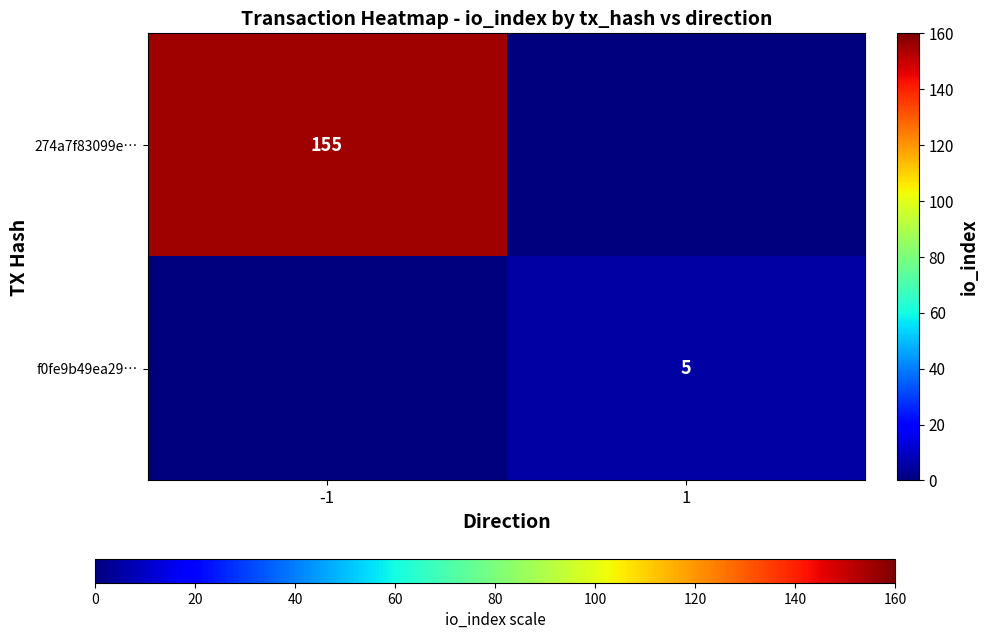

The 274a7f83099e… series shows 155 at -1. True or false?

True